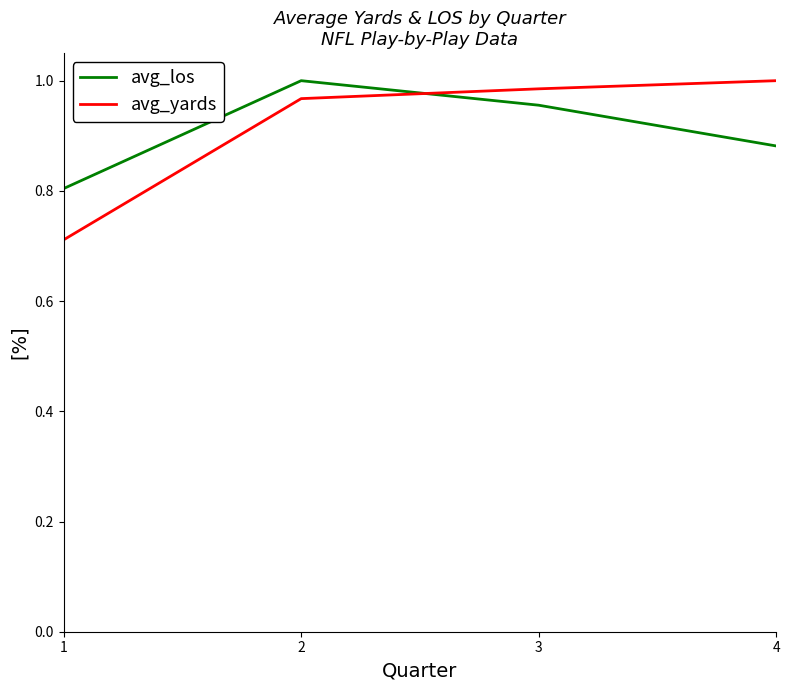

What is the minimum value for avg_los?

0.8